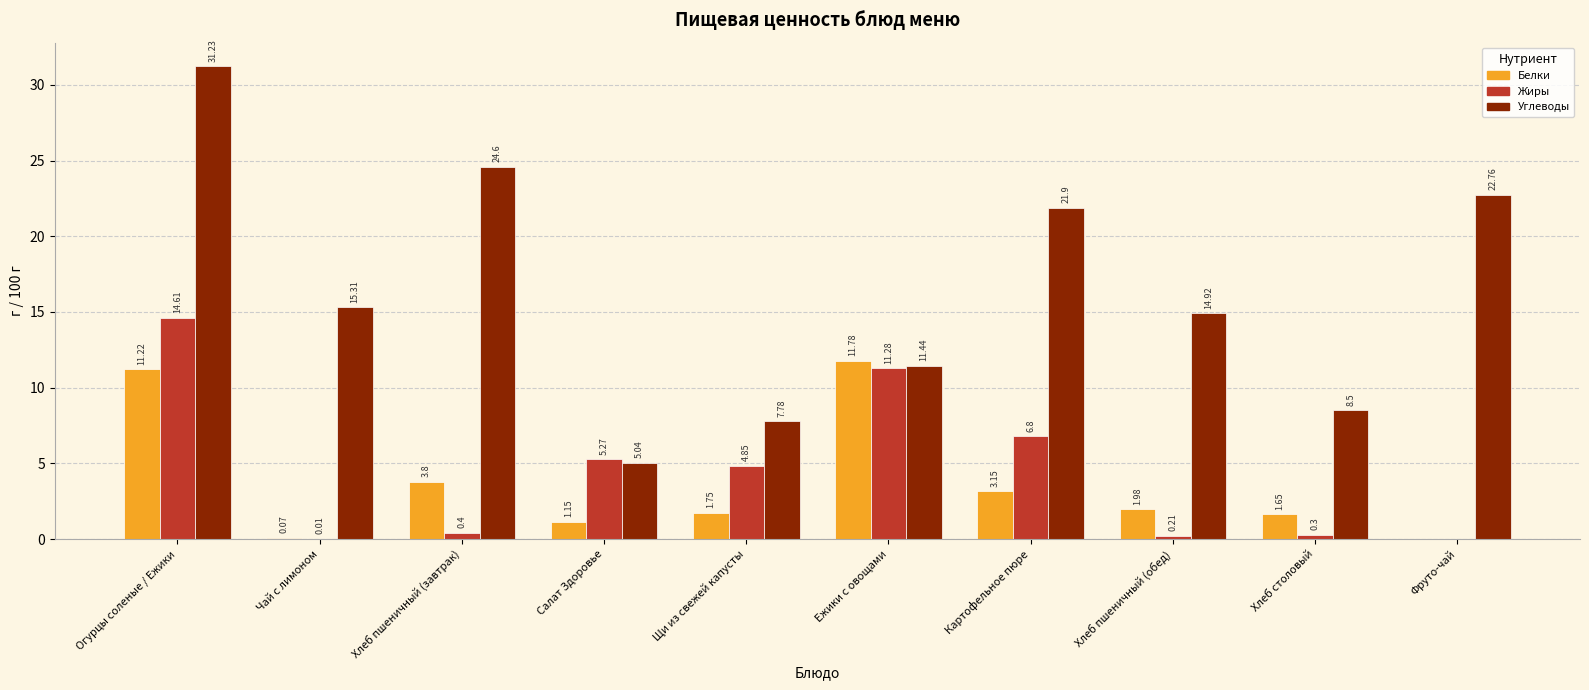

What is the sum of the Белки values at Фруто-чай and Огурцы соленые / Ежики?

11.2